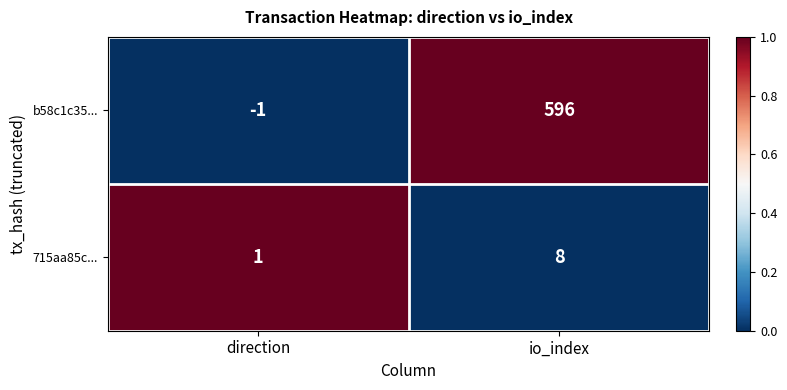

At which label does 715aa85c... reach its minimum?

direction